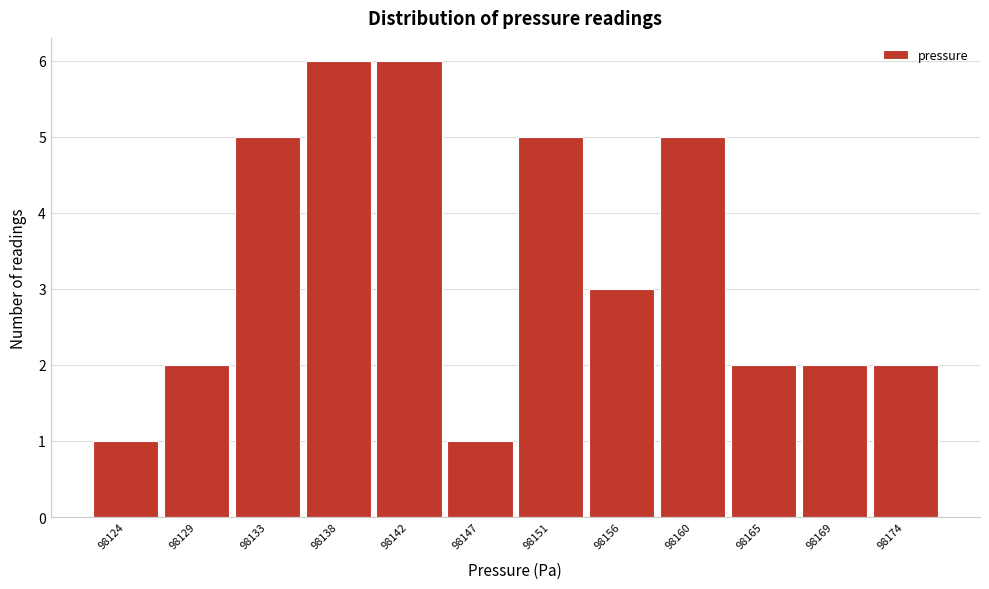

What is the height of the bar covering 98122.0 to 98126.5 on the x-axis? Neither the bar edges nor the heights are printed on the chart, so give them approximately, as read against the axes.

1